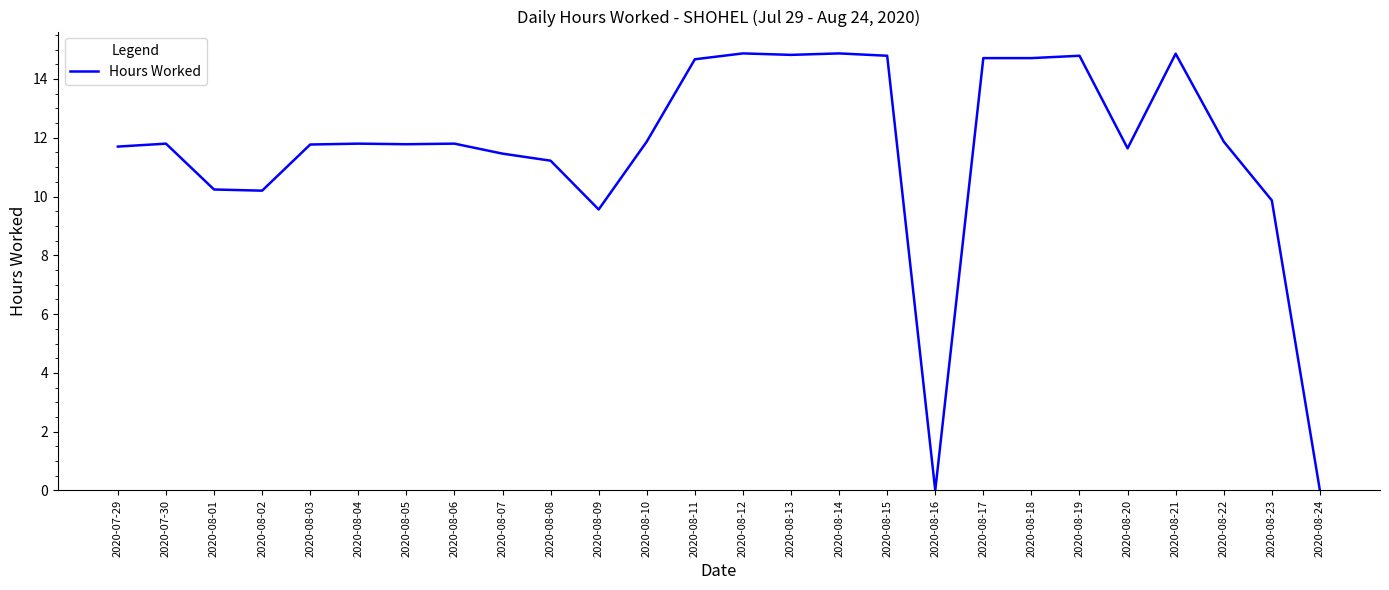

The chart shows a value of 9.6 at 2020-08-09. True or false?

True